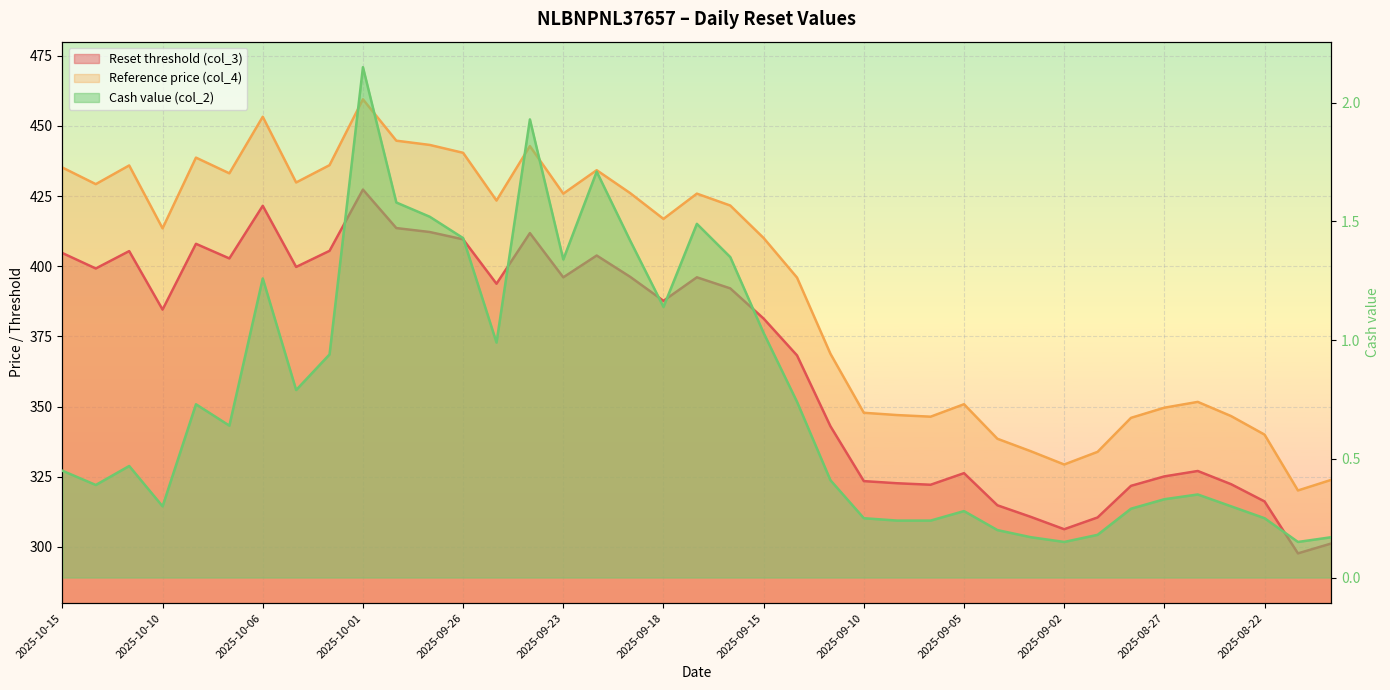

What is the maximum value for Cash value (col_2)?

2.1